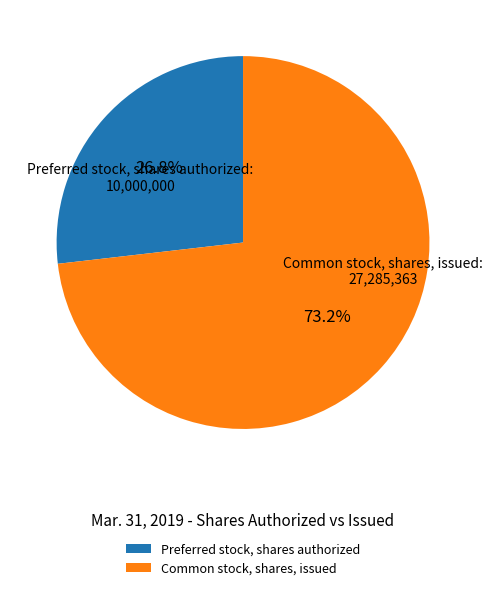

Count the number of slices in the pie.

2